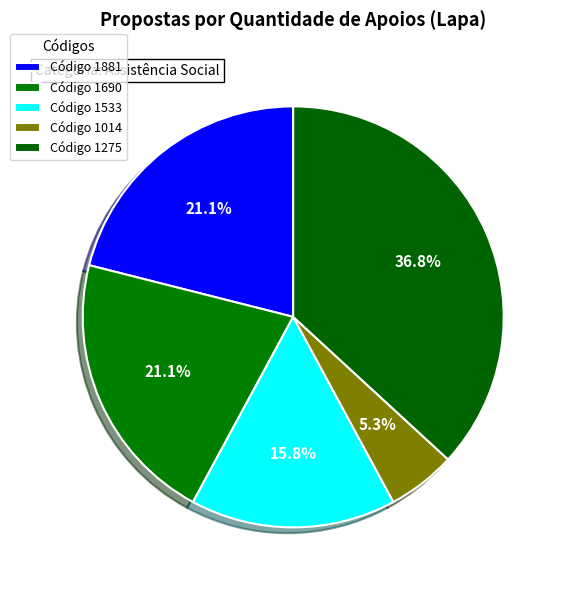

How many slices are in this pie chart?

5